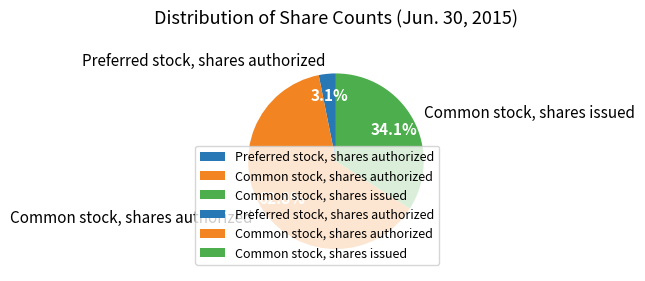

Between Common stock, shares issued and Preferred stock, shares authorized, which is larger?

Common stock, shares issued